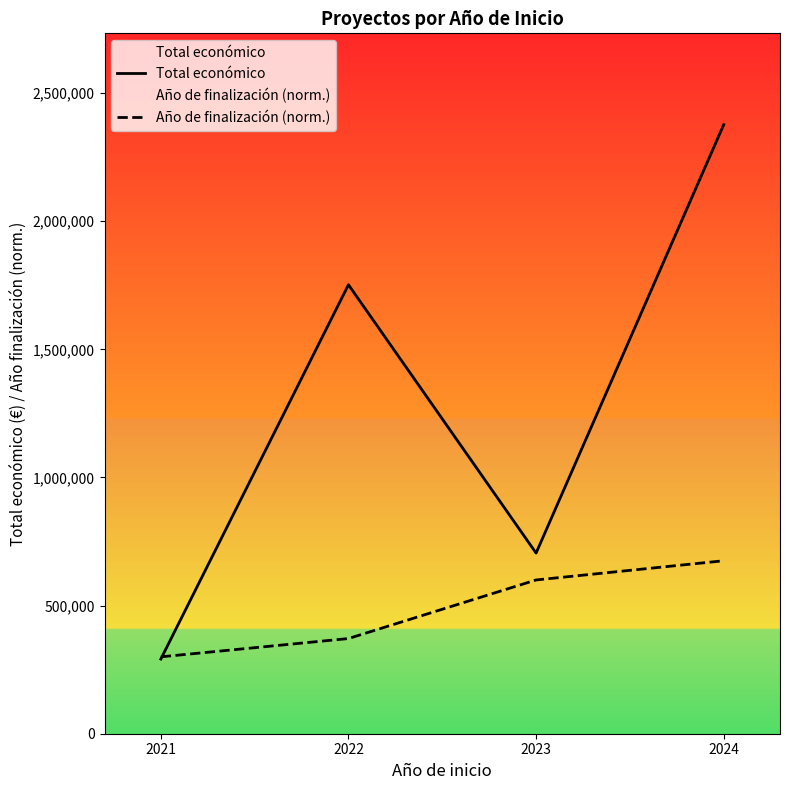

True or false: Total económico has more than 1 interior local peaks.

False